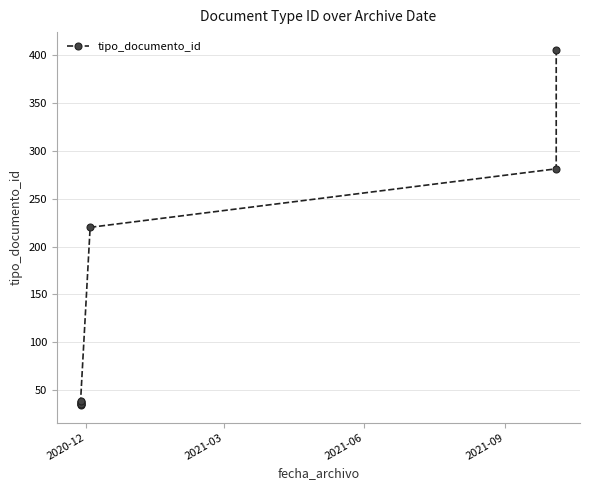

What is the smallest value displayed?

35